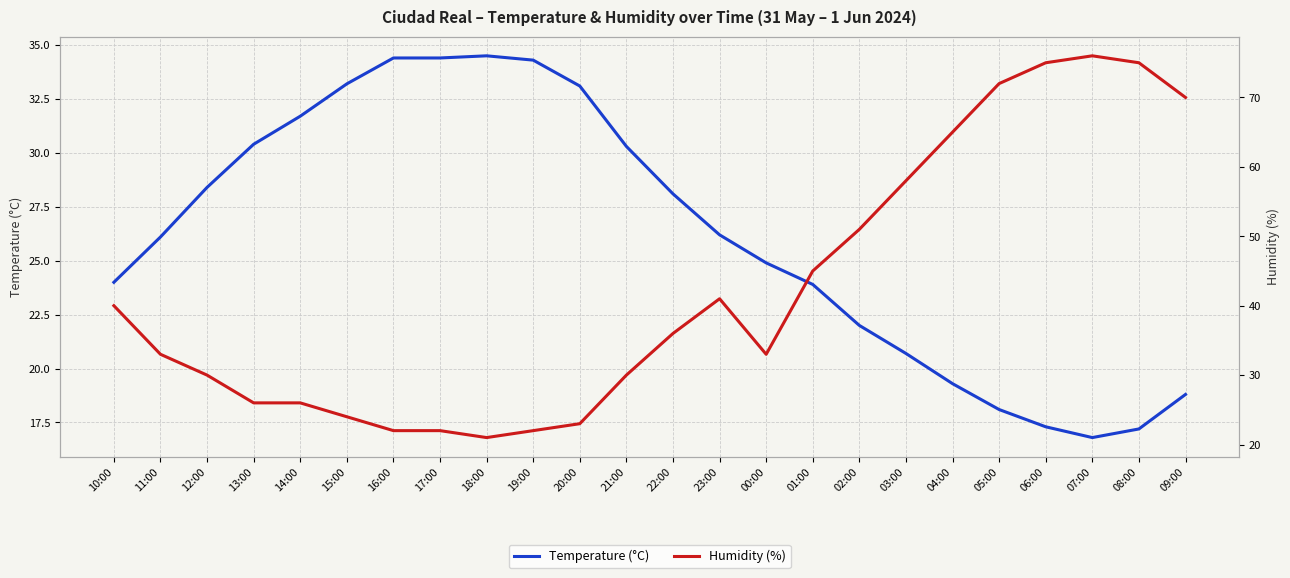

Count the number of data series in this chart.

2